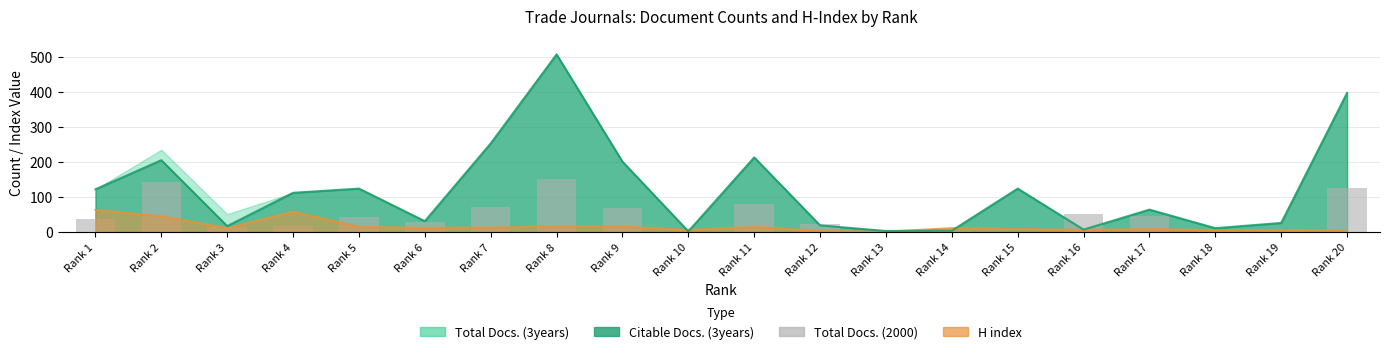

Count the number of categories in the chart.

20